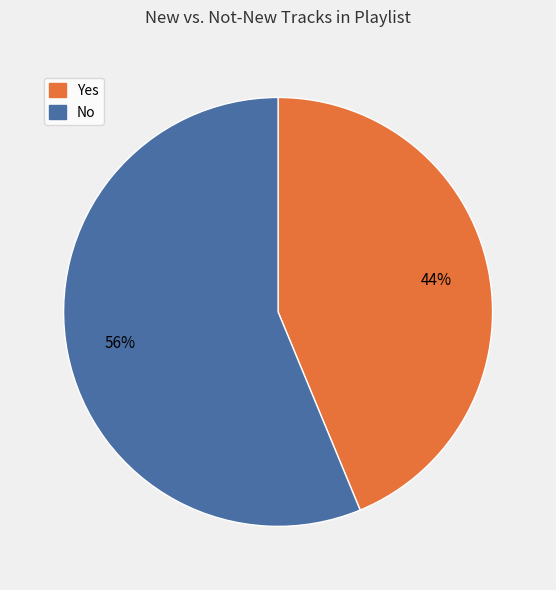

True or false: No accounts for 65% of the total.

False